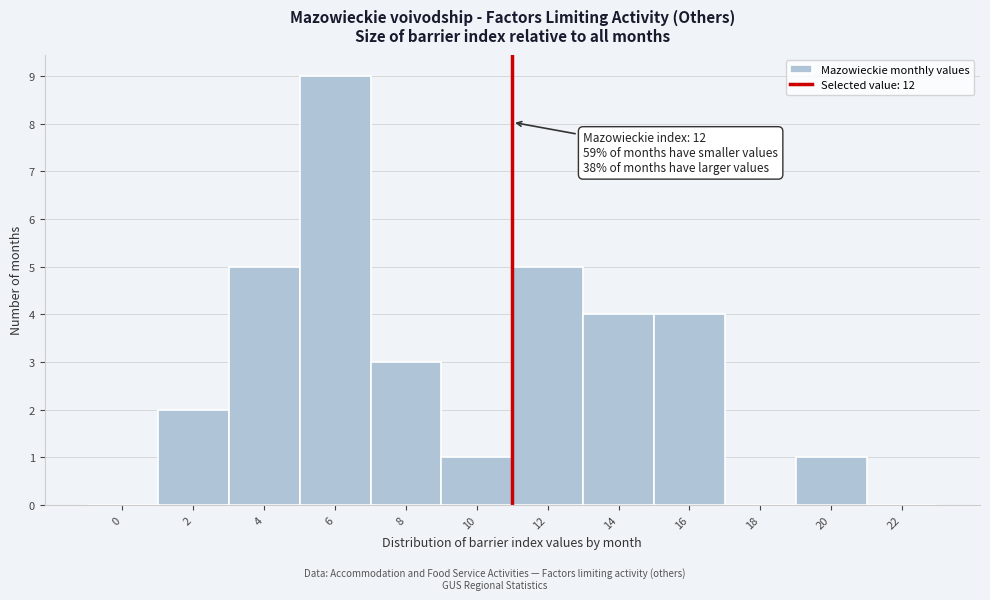

Reading left to right, list all the values displayed in this chart.

0=0	2=2	4=5	6=9	8=3	10=1	12=5	14=4	16=4	18=0	20=1	22=0